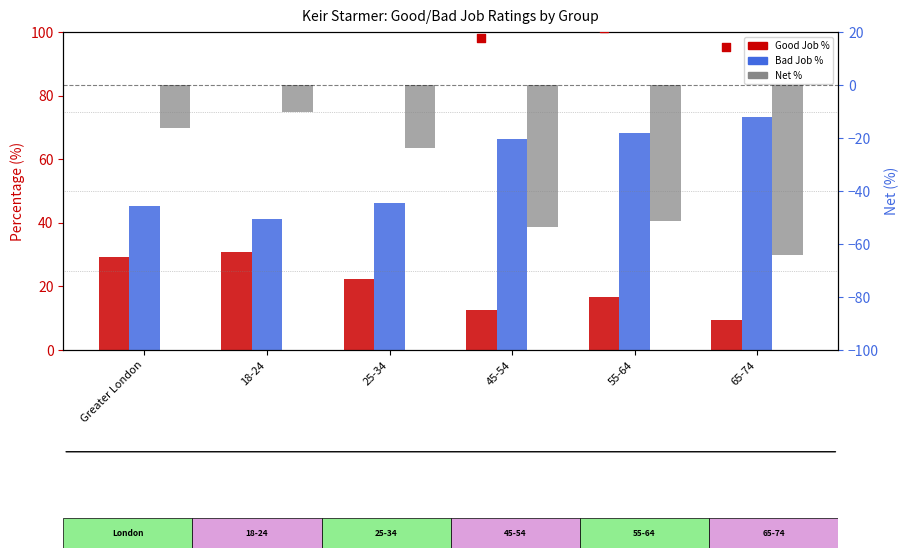

Which series reaches the maximum Y coordinate?

Bad Job marker